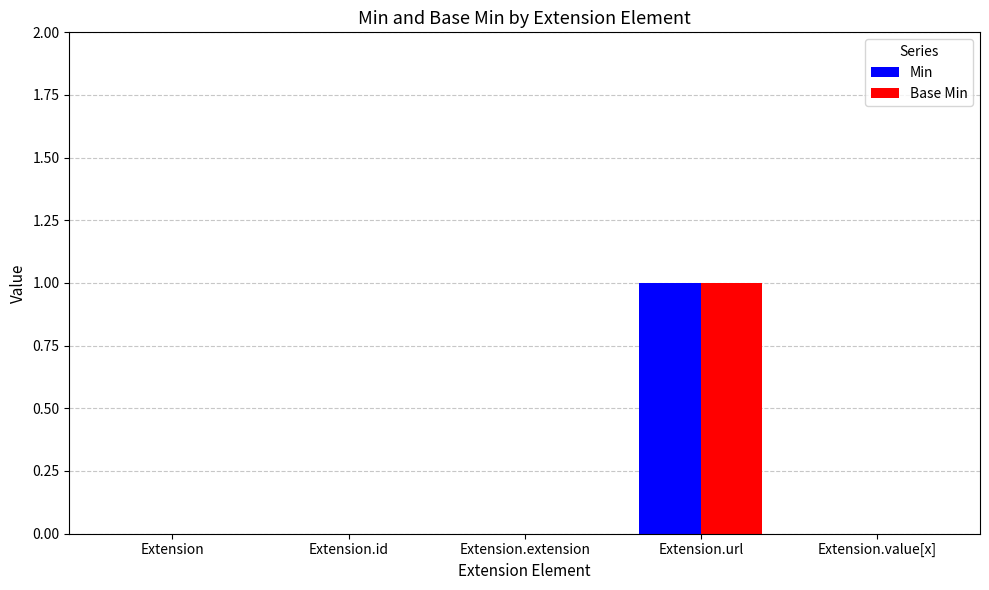

Is it true that Base Min equals 0 at Extension.extension?

True